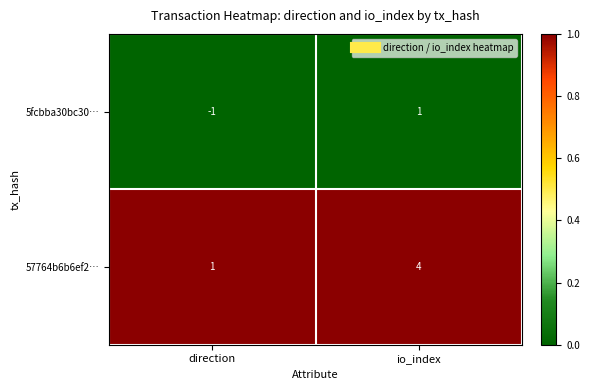

The 5fcbba30bc30… series shows -1 at direction. True or false?

True